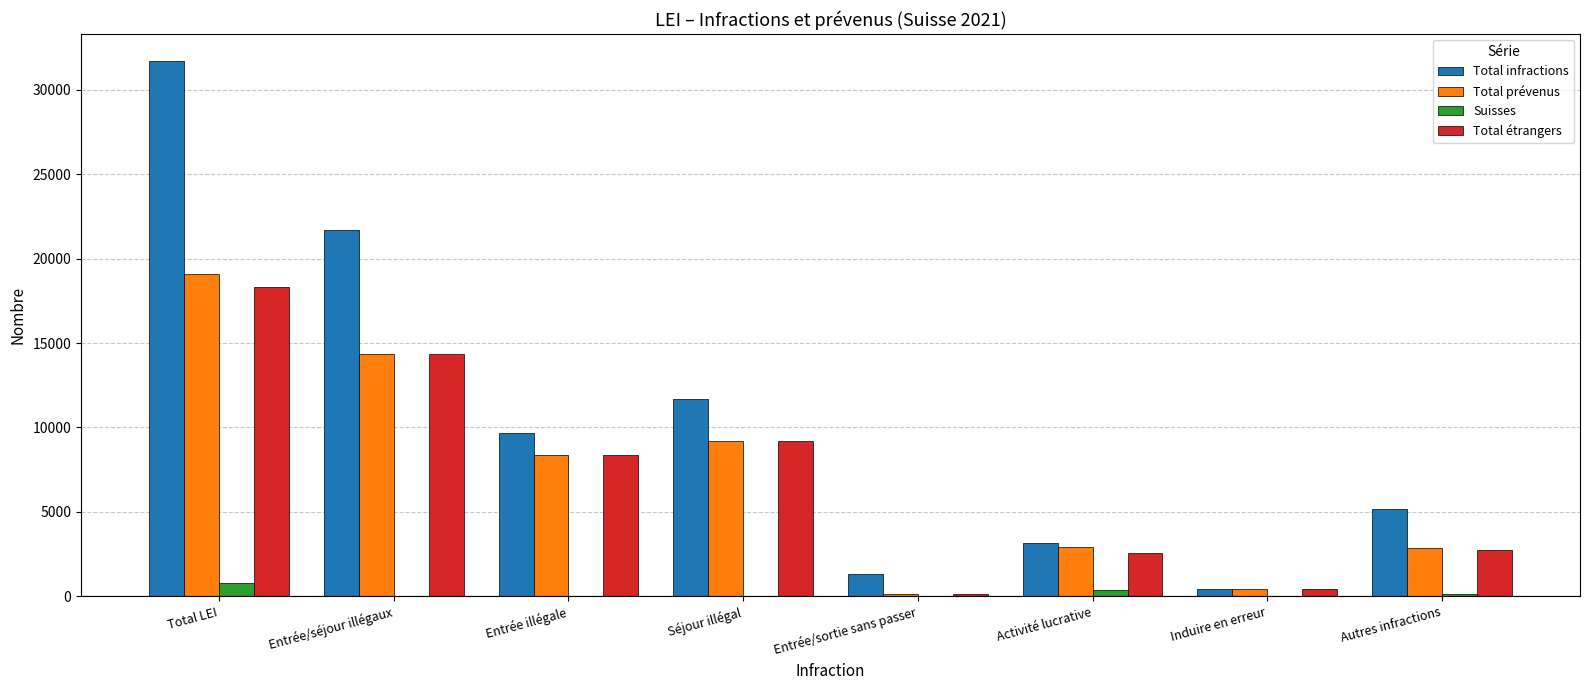

True or false: Total infractions has a value of 5149 at Autres infractions.

True